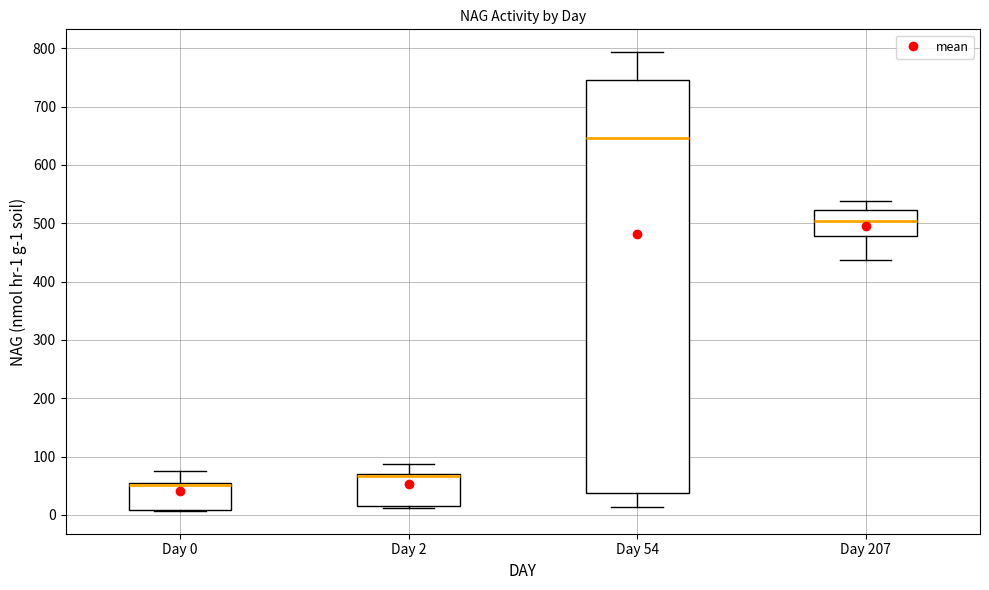

Which box is the tallest, from its lower edge to its upper edge?

Day 54